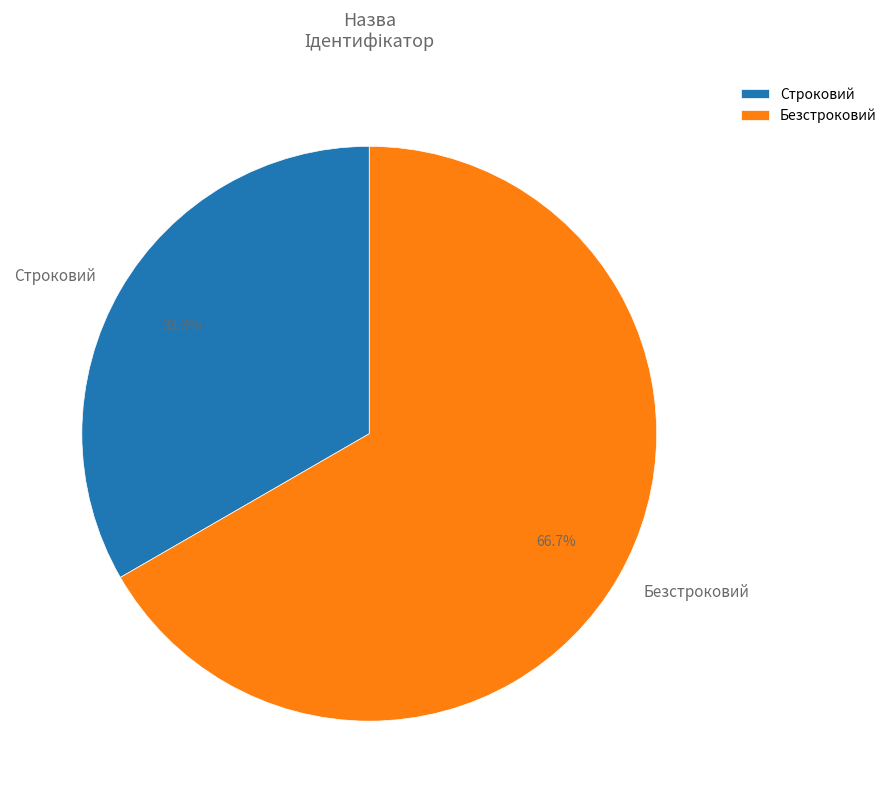

Is it true that Безстроковий is 81% of the pie?

False